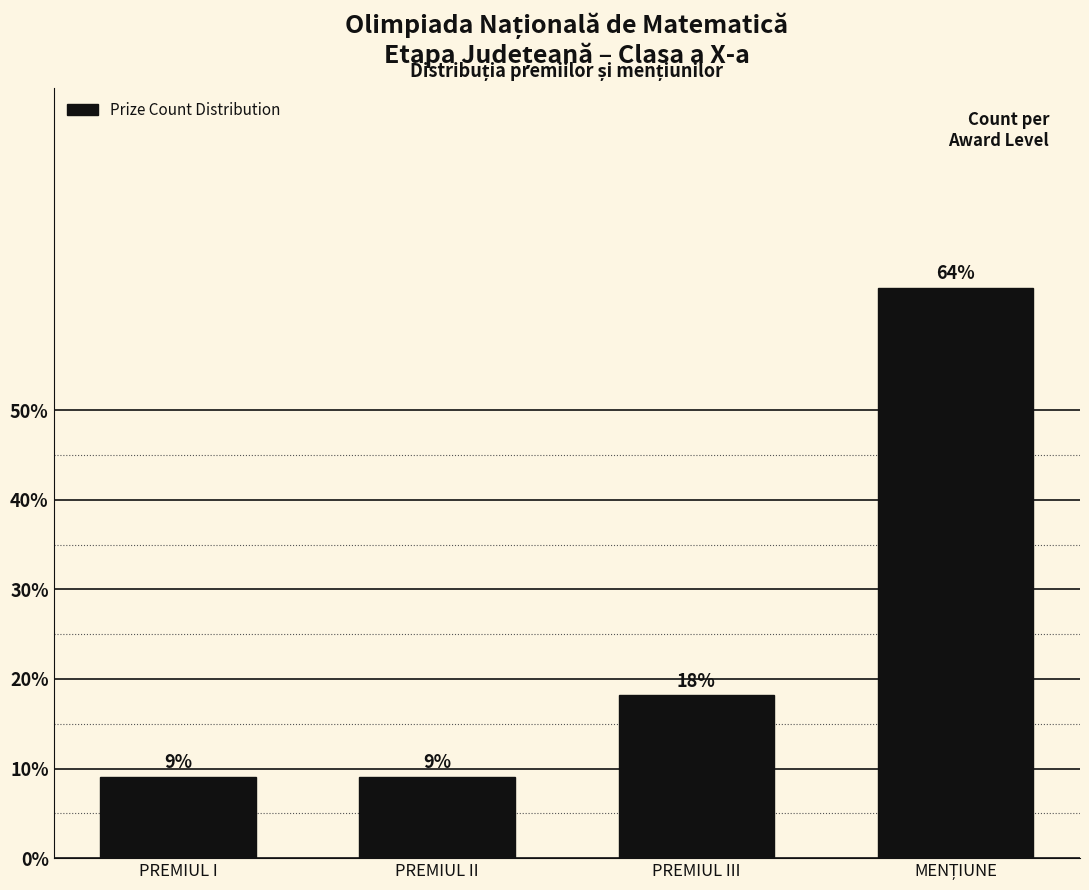

Does the chart contain any negative values?

No